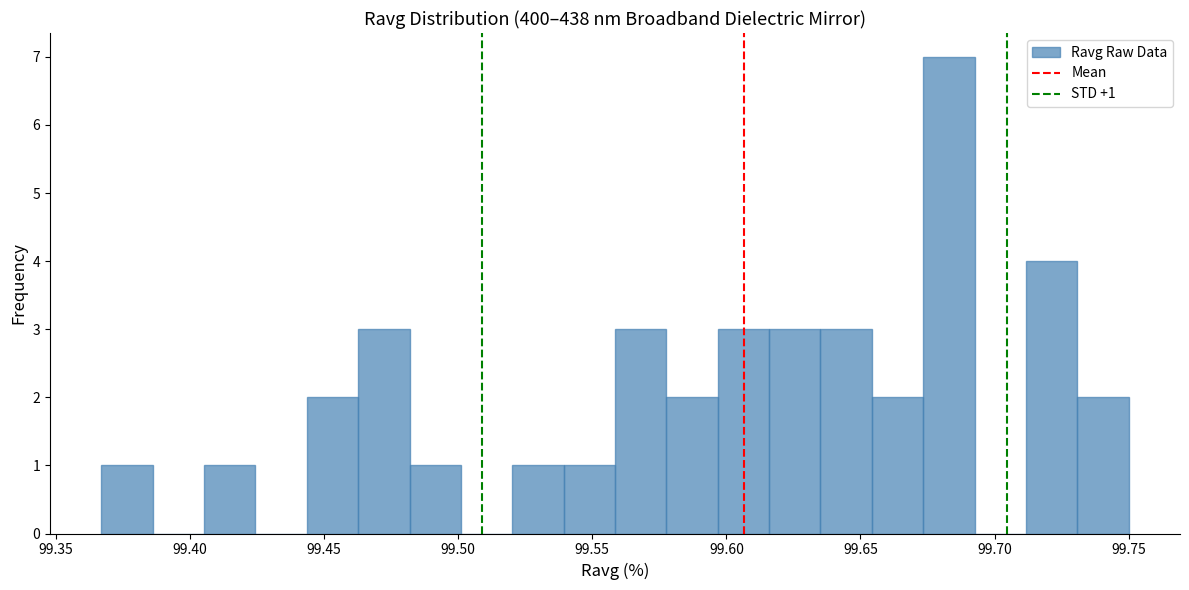

Around what value on the x-axis is the tallest bar? Give the approximate position of its centre, as read against the axis.

99.685